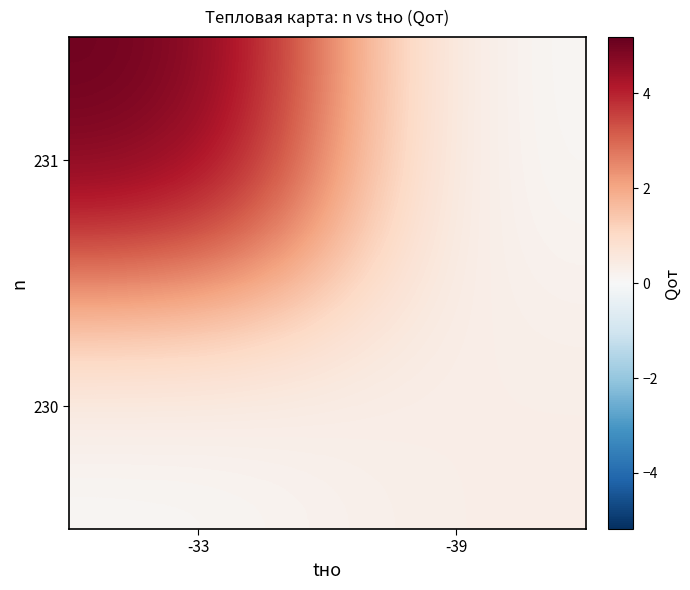

Reading left to right, list all the values displayed in this chart.

231: -33=5.2	-39=0.0
230: -33=0.0	-39=0.4